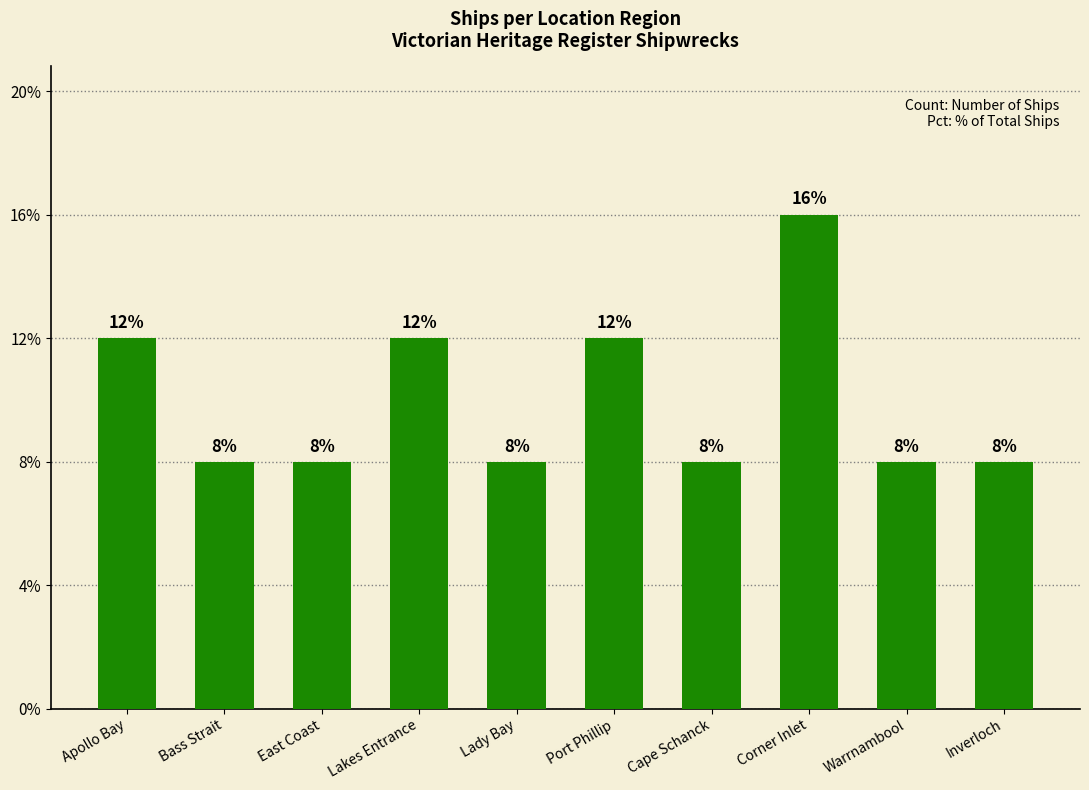

What is the value of the 8th bar from the left?

4